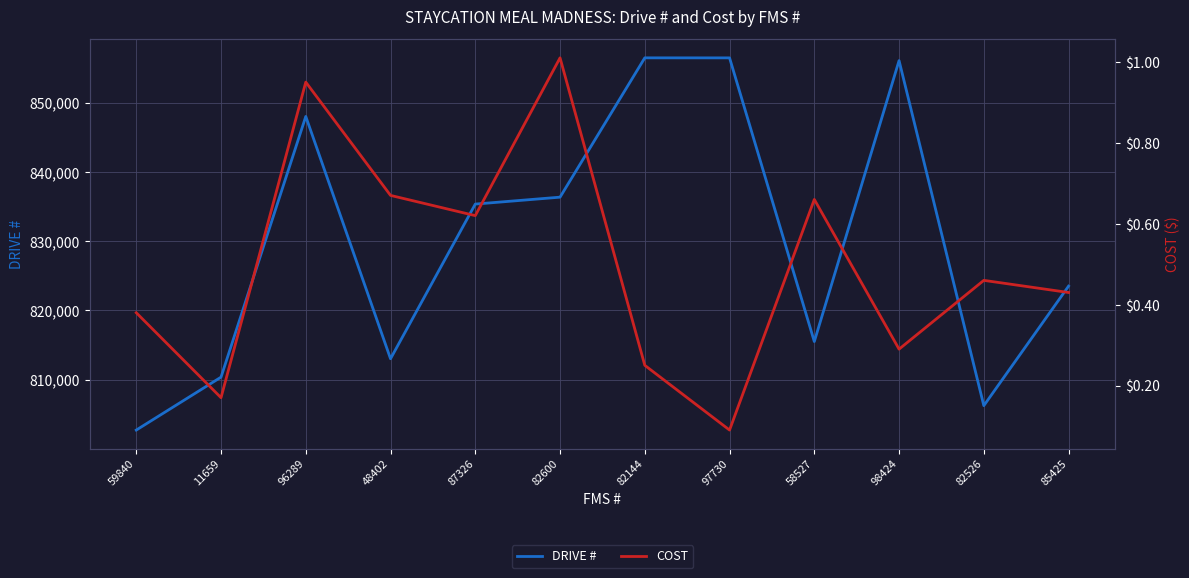

Where is DRIVE # nearest to the value 829597?

87326